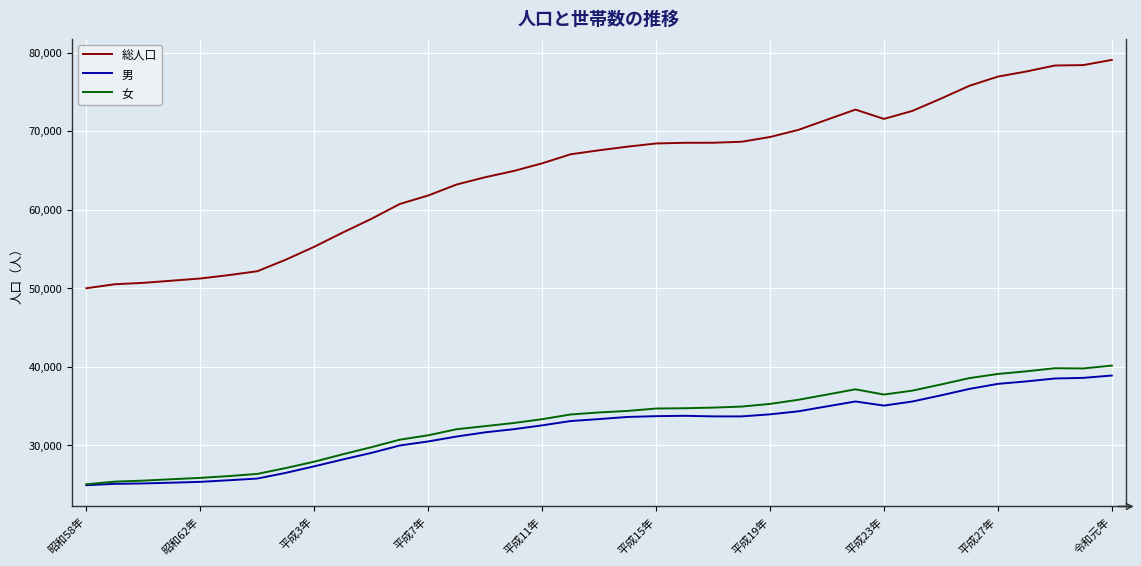

Which series has the largest range (max minus min)?

総人口